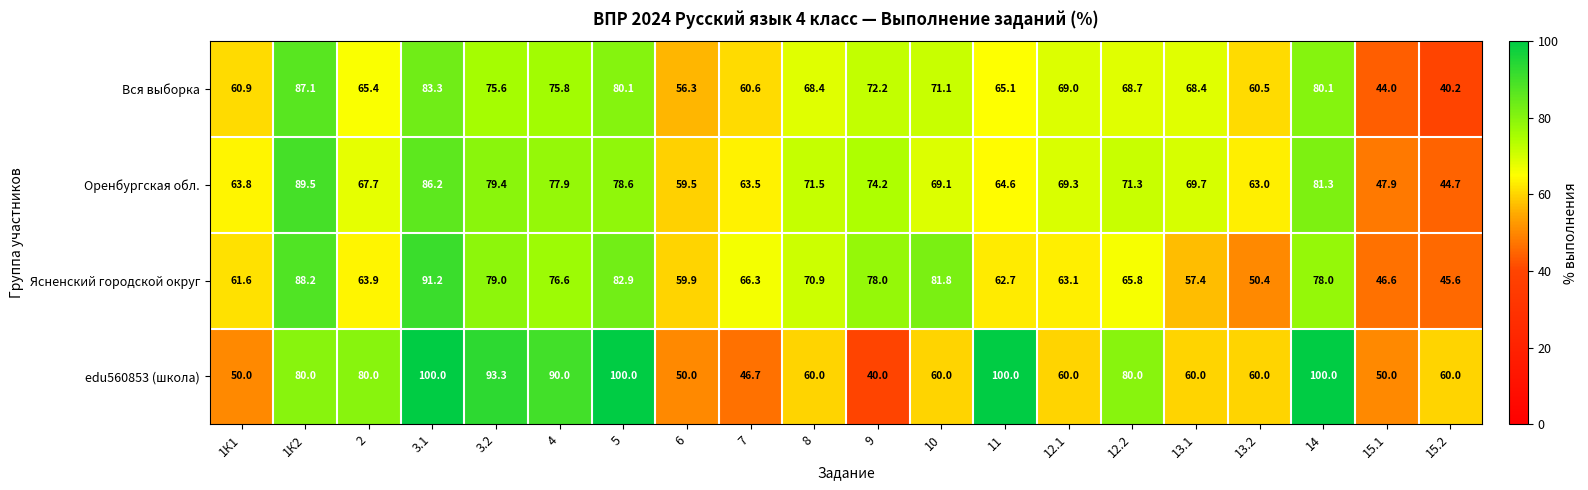

What is the smallest value displayed?

40.0